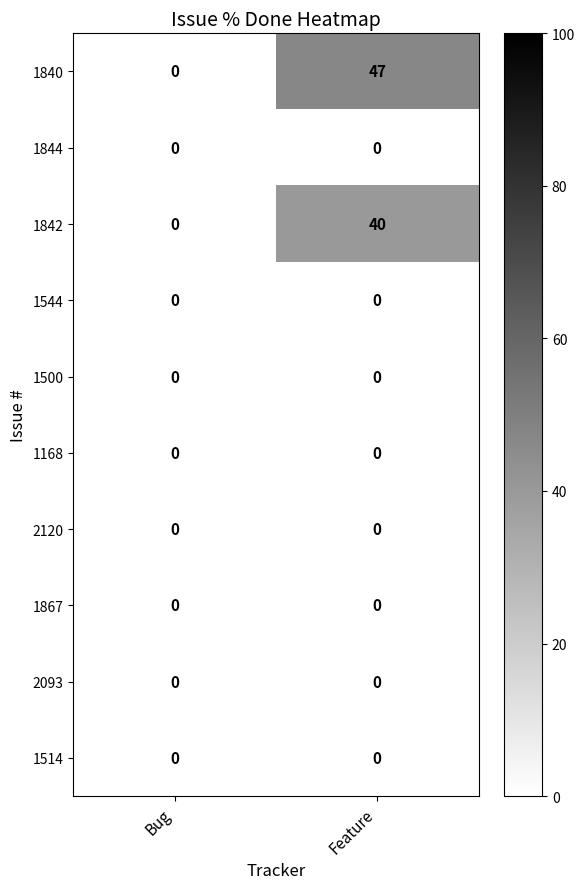

Which series has the largest total across all categories?

1840